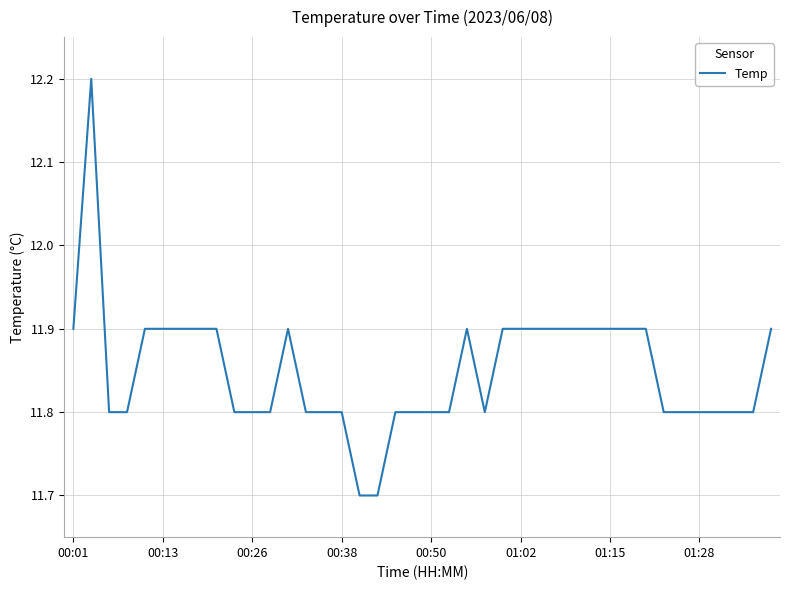

What is the difference between the maximum and minimum values?

0.5